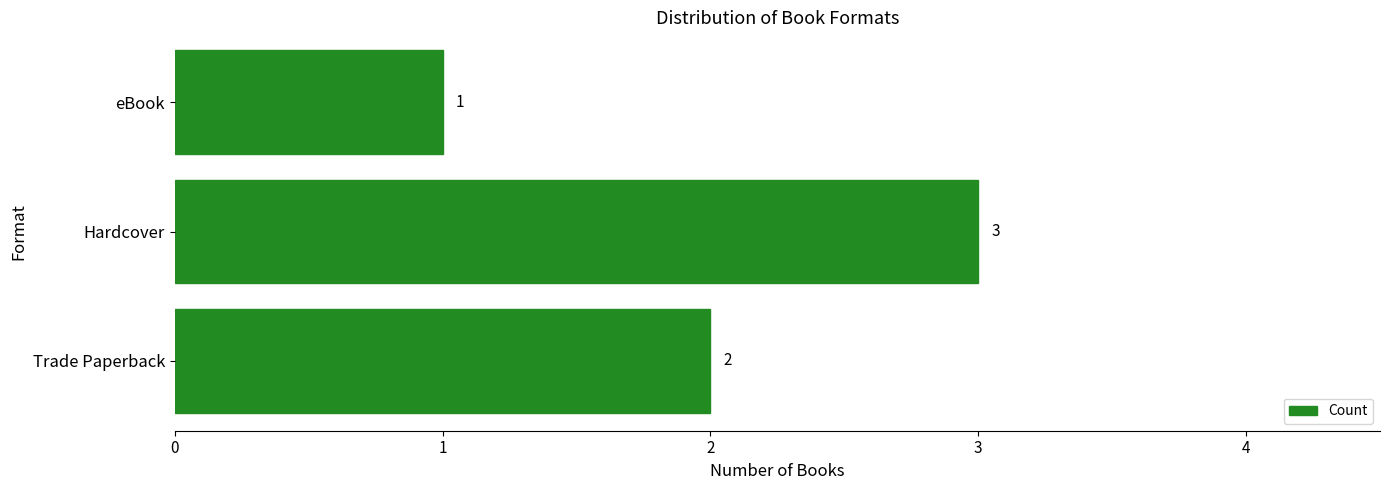

Which has a higher value, Trade Paperback or Hardcover?

Hardcover